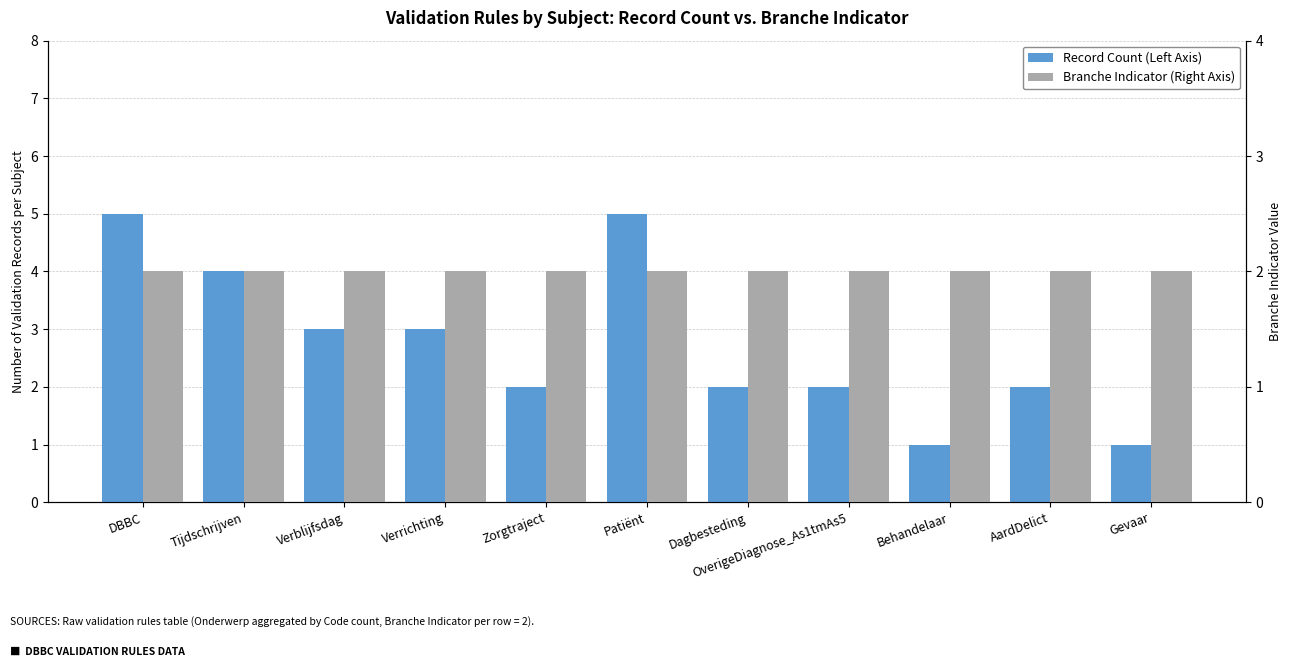

At how many categories does at least one series exceed 2?

5